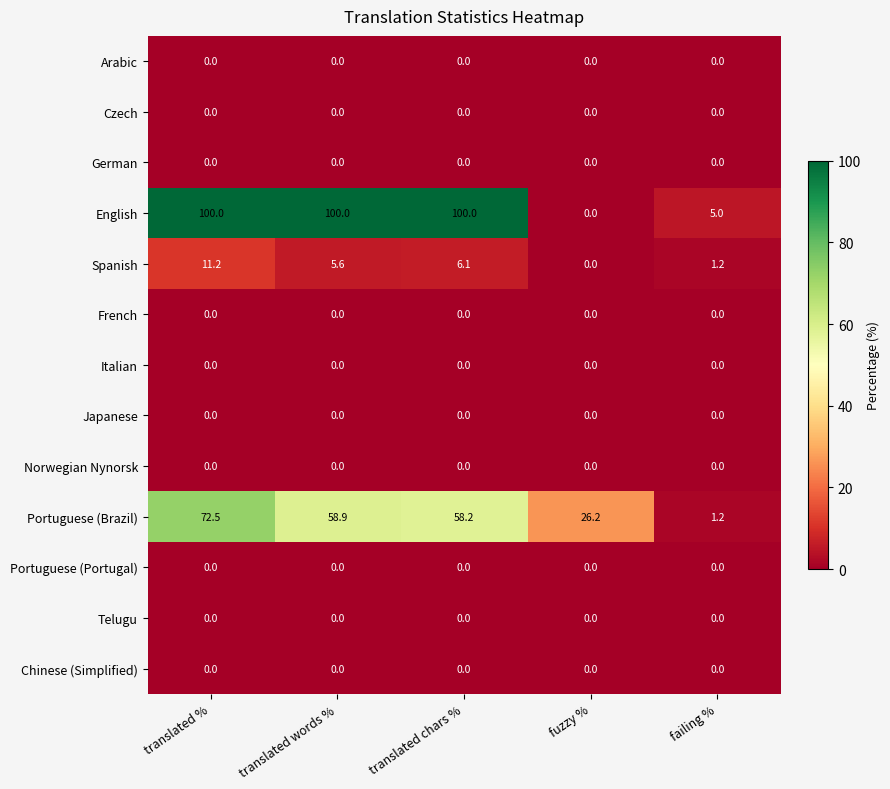

Which series changed the most between translated chars % and fuzzy %?

English